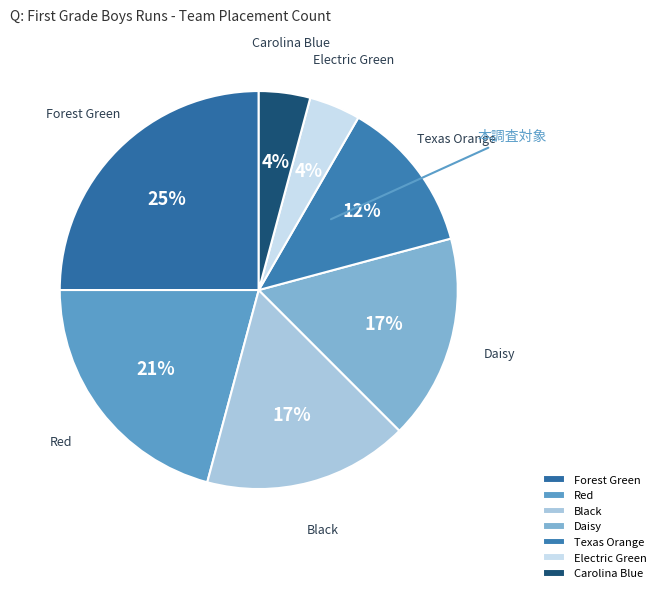

Approximately how many times larger is the value at Black compared to Red?

0.8